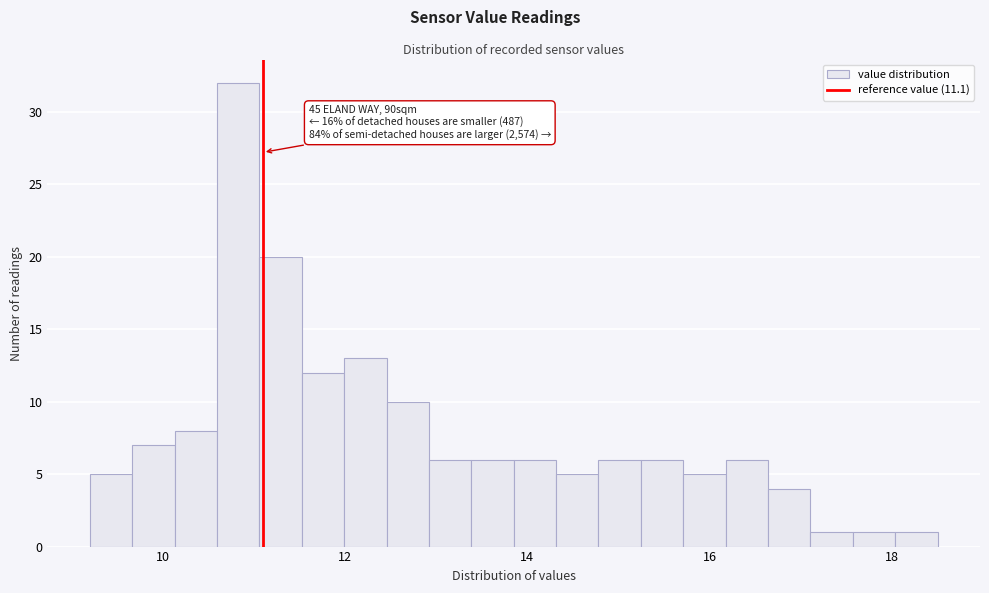

Read against the x-axis, roughly where is the centre of the tallest bar?

10.8